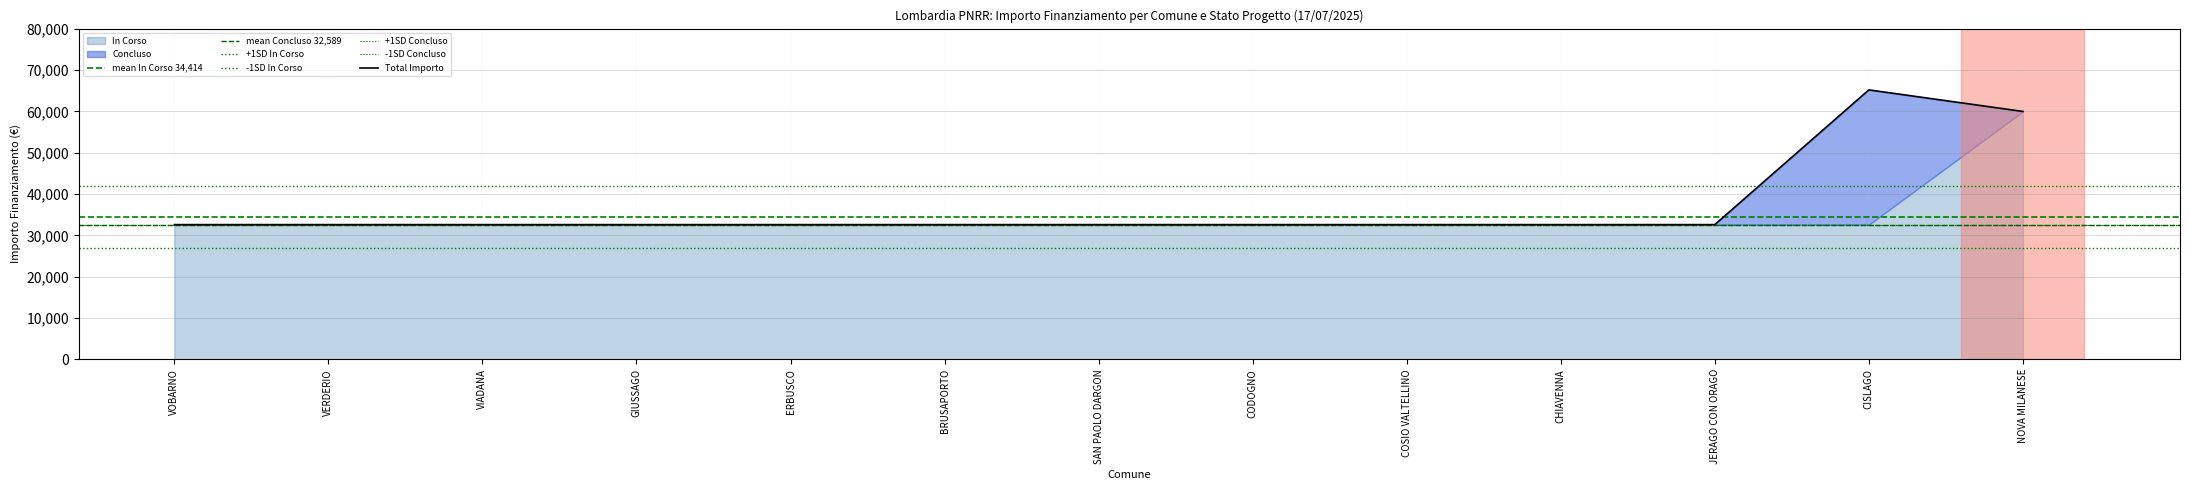

At which label does Total Importo reach its peak?

CISLAGO